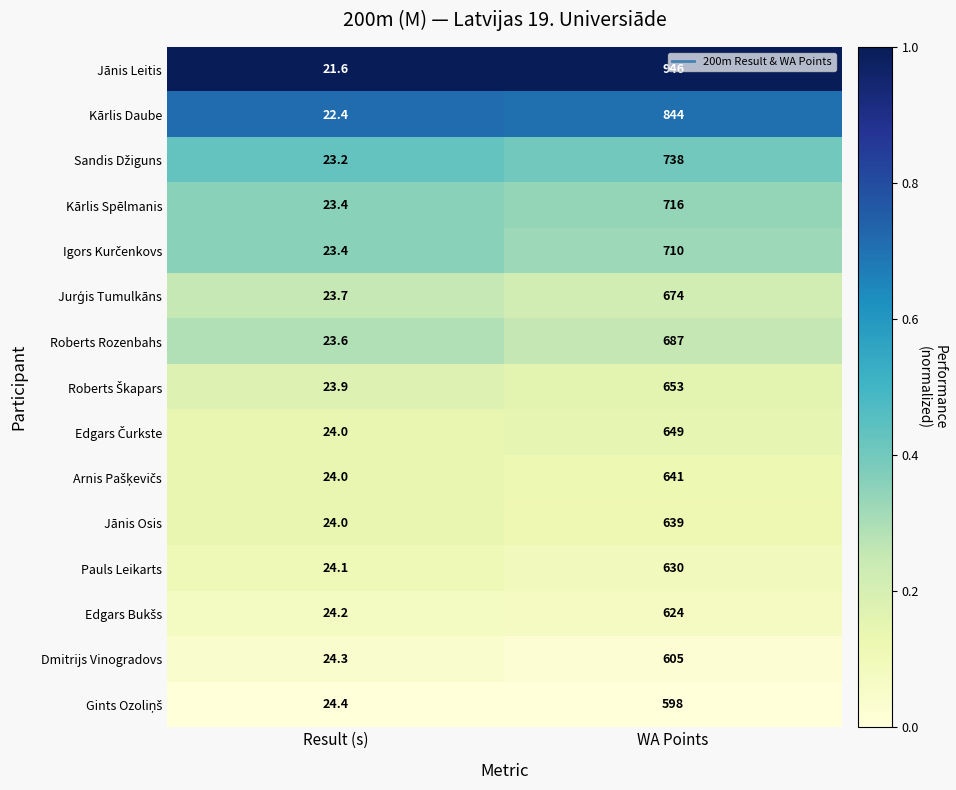

List the labels in order of Pauls Leikarts value, smallest first.

Result (s), WA Points